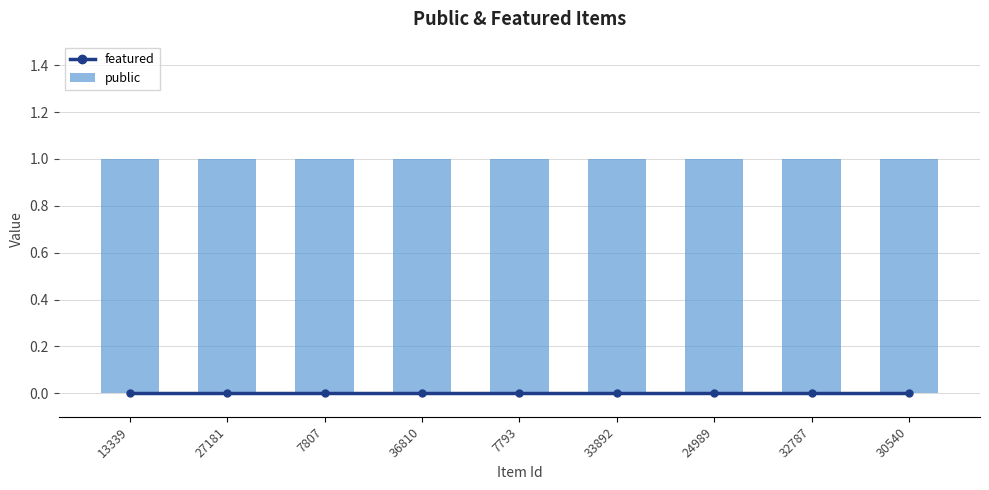

Rank the series at 36810 from highest to lowest value.

public, featured